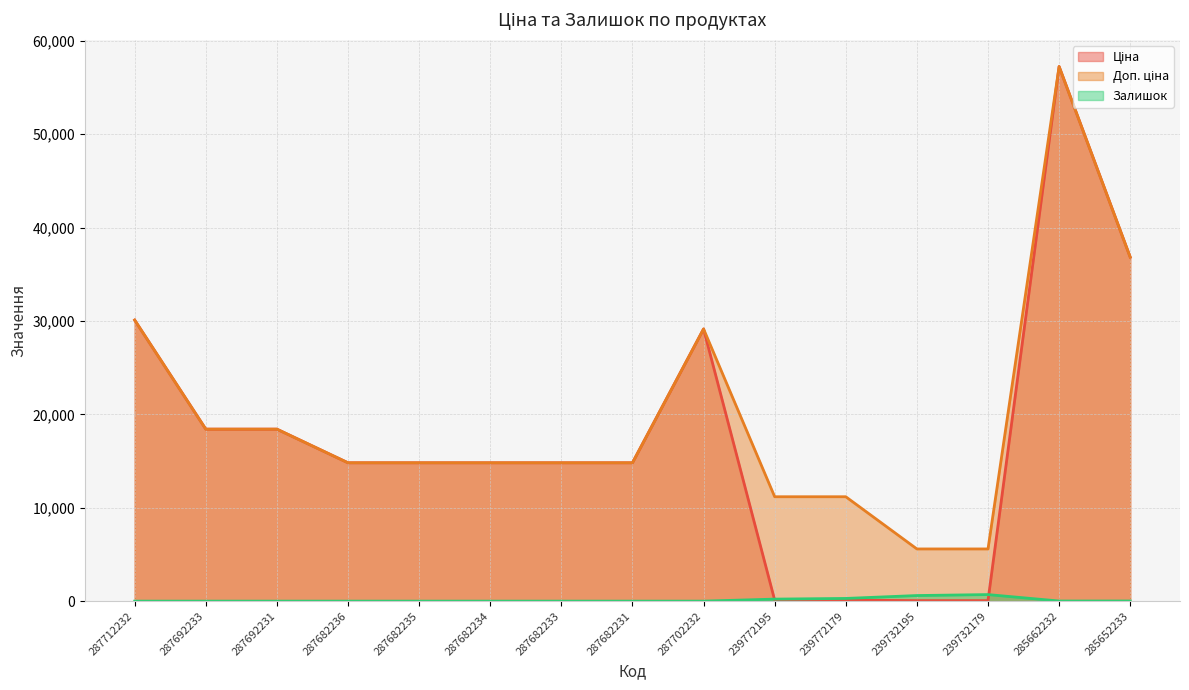

Rank the series at 239732179 from highest to lowest value.

Доп. ціна, Залишок, Ціна